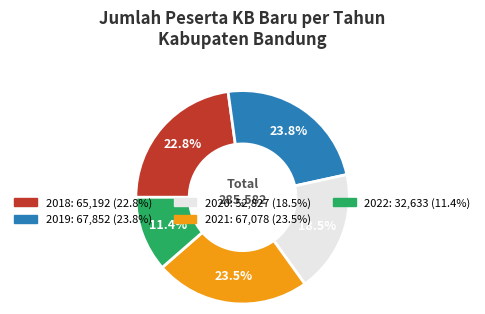

What is the ratio of the value at 2021 to the value at 2020?

1.3